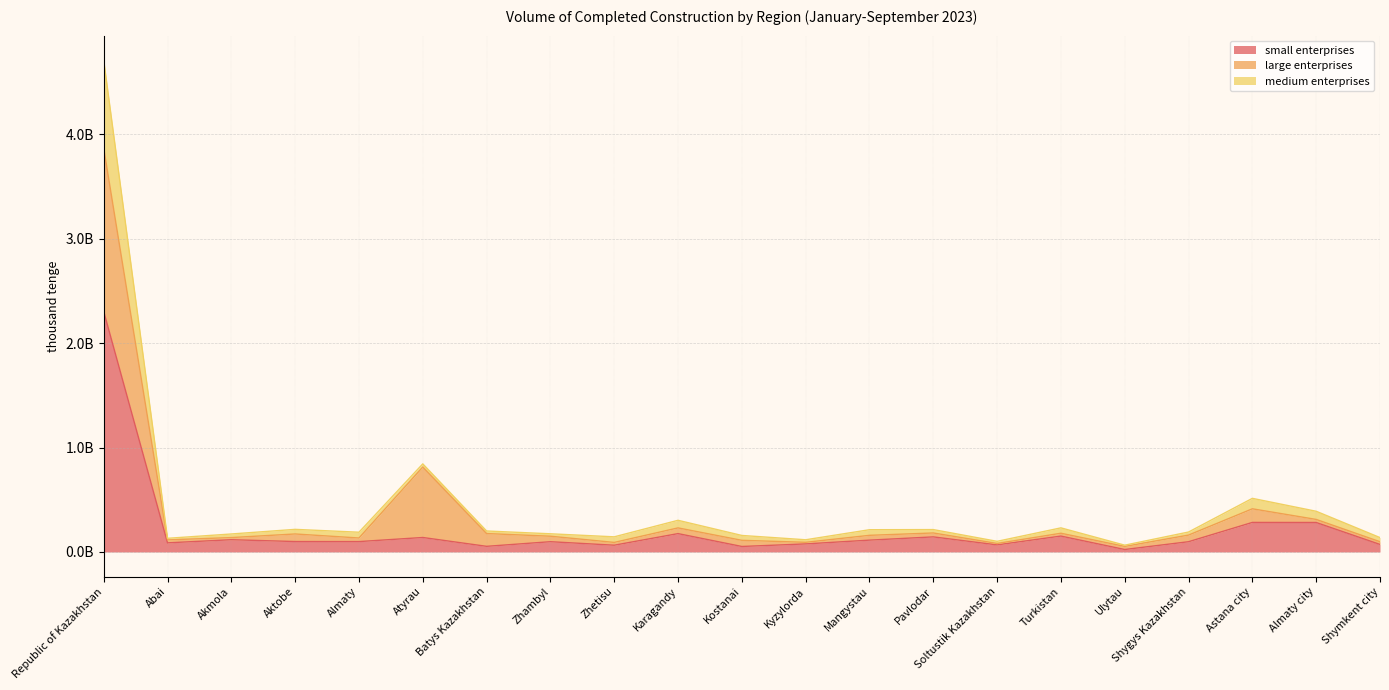

True or false: medium enterprises has more than 0 points higher than both neighbors.

True